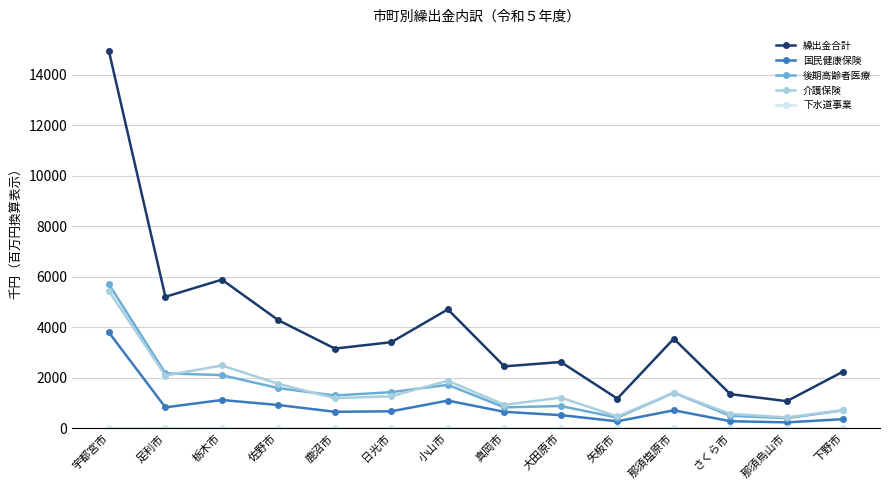

What is the approximate value of 国民健康保険 at 栃木市?

1124.0